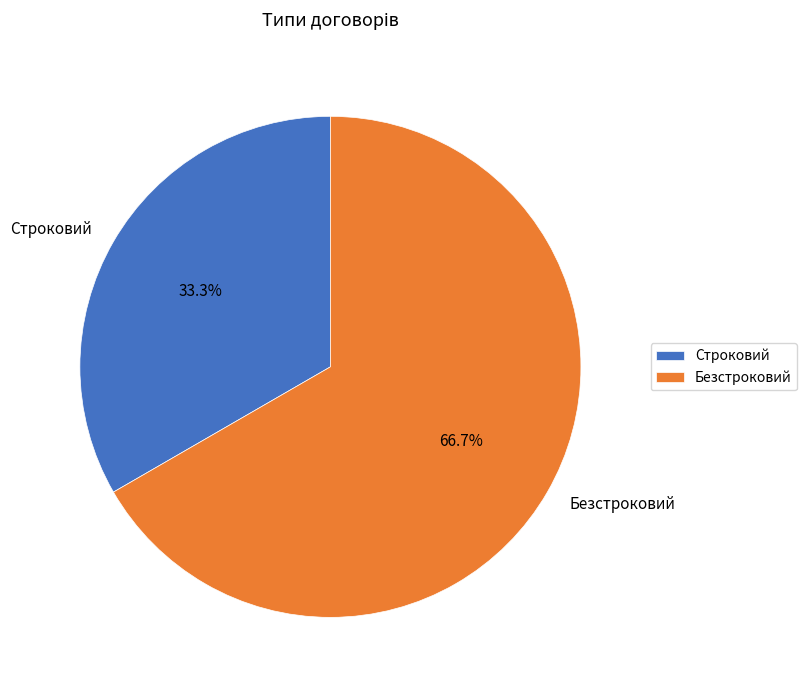

To the nearest percent, what is the difference between the largest and smallest slice percentages?

33%